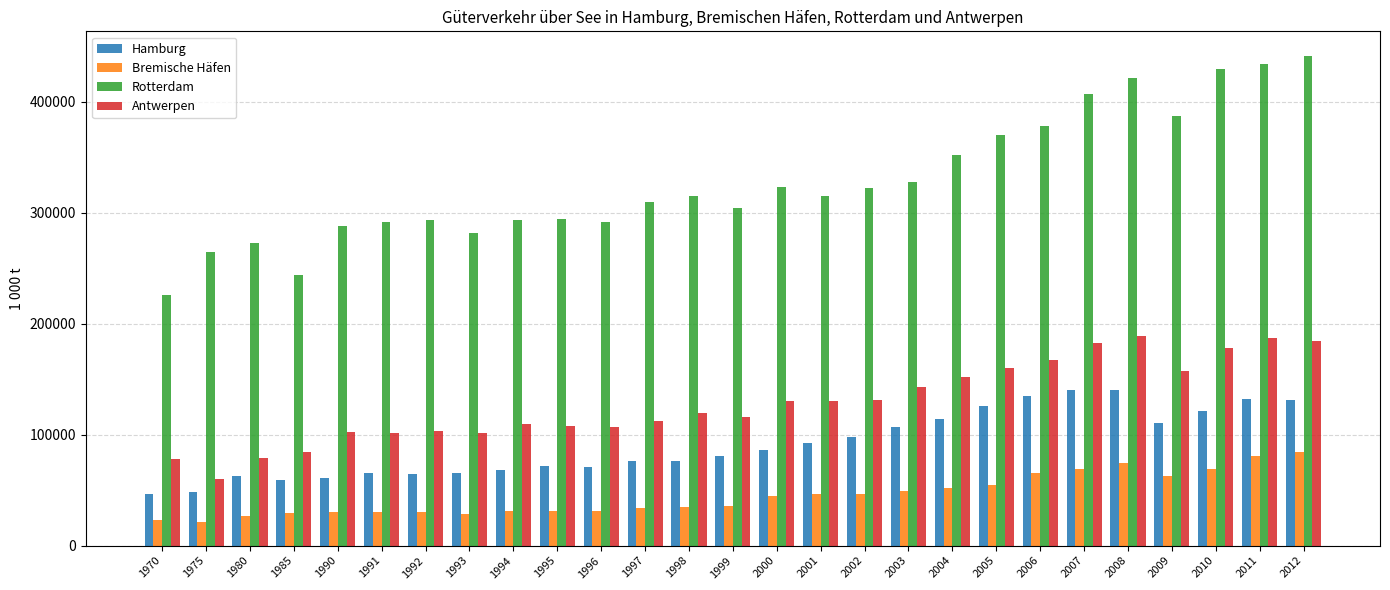

Is the value of Rotterdam at 1985 greater than the value of Antwerpen at 2009?

Yes